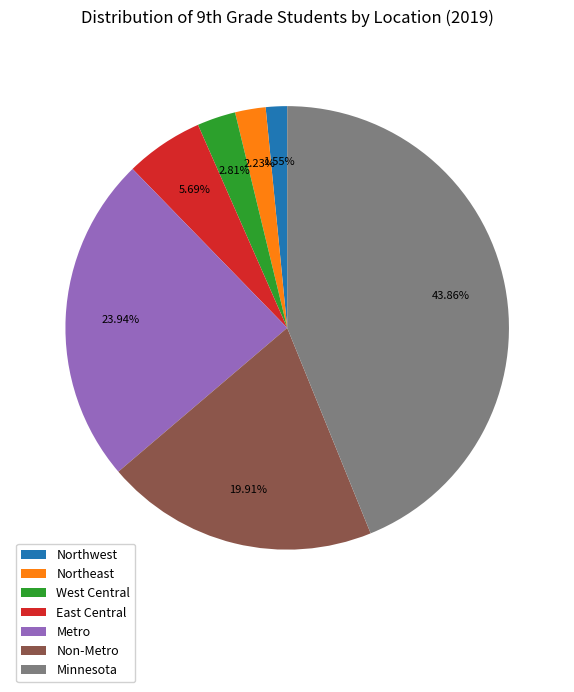

To the nearest percent, what percentage of the pie is Non-Metro?

20%